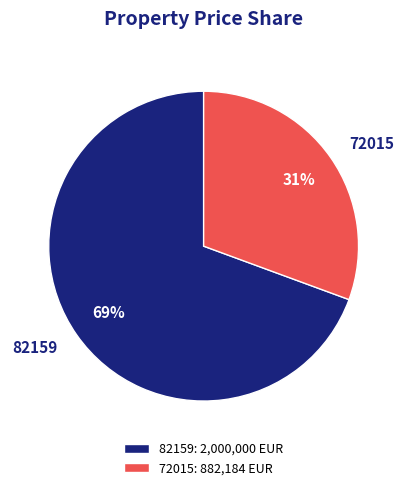

The 82159 slice represents 60% of the pie. True or false?

False